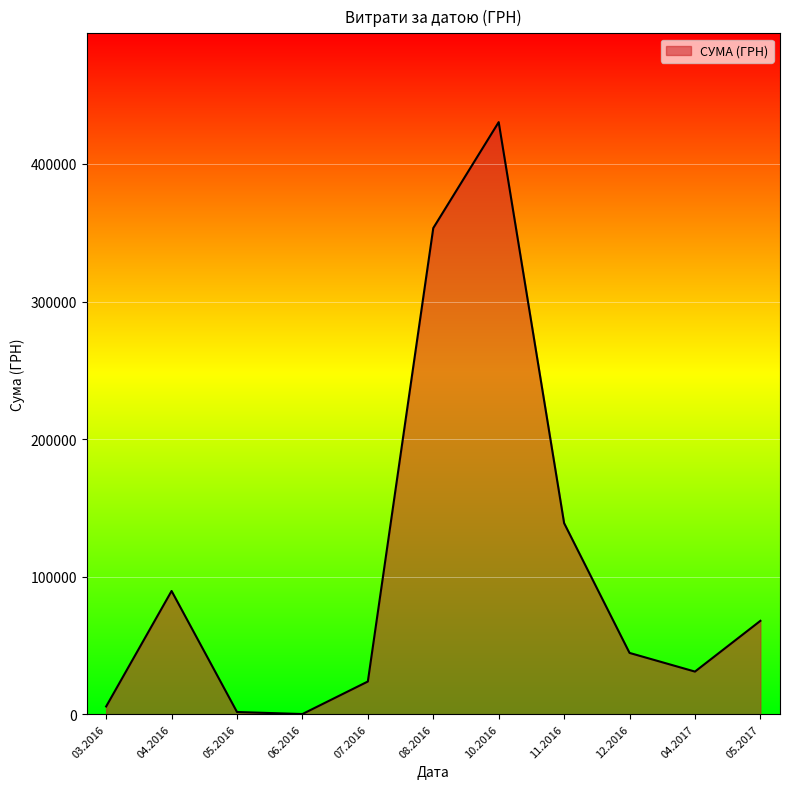

What is the sum of all values?

1186800.5